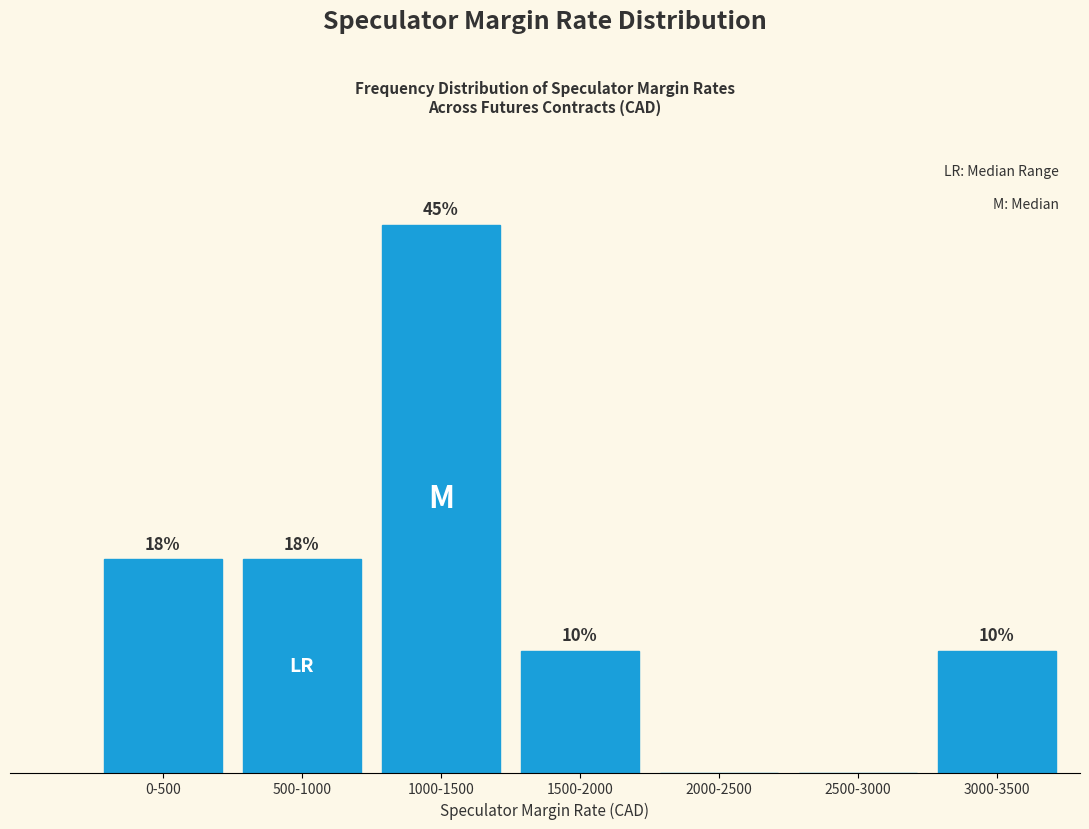

Where does the data first go above 10?

0-500